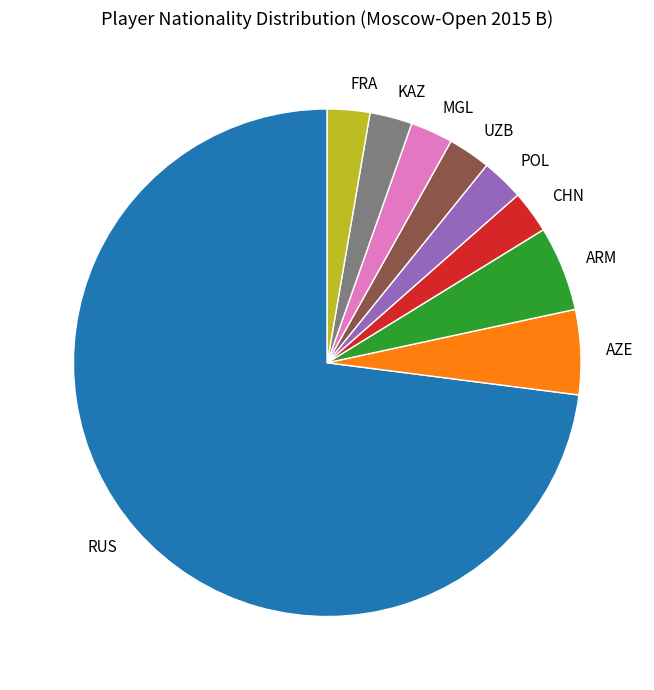

Do RUS and CHN together represent more than half of the pie?

Yes